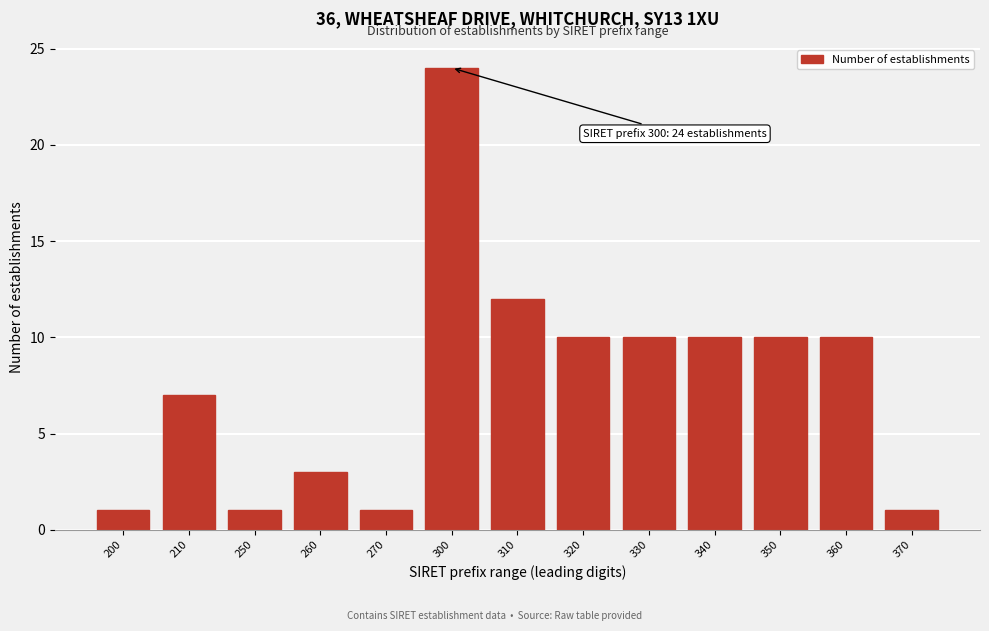

Reading right to left, extract all data points from this chart.

370=1	360=10	350=10	340=10	330=10	320=10	310=12	300=24	270=1	260=3	250=1	210=7	200=1